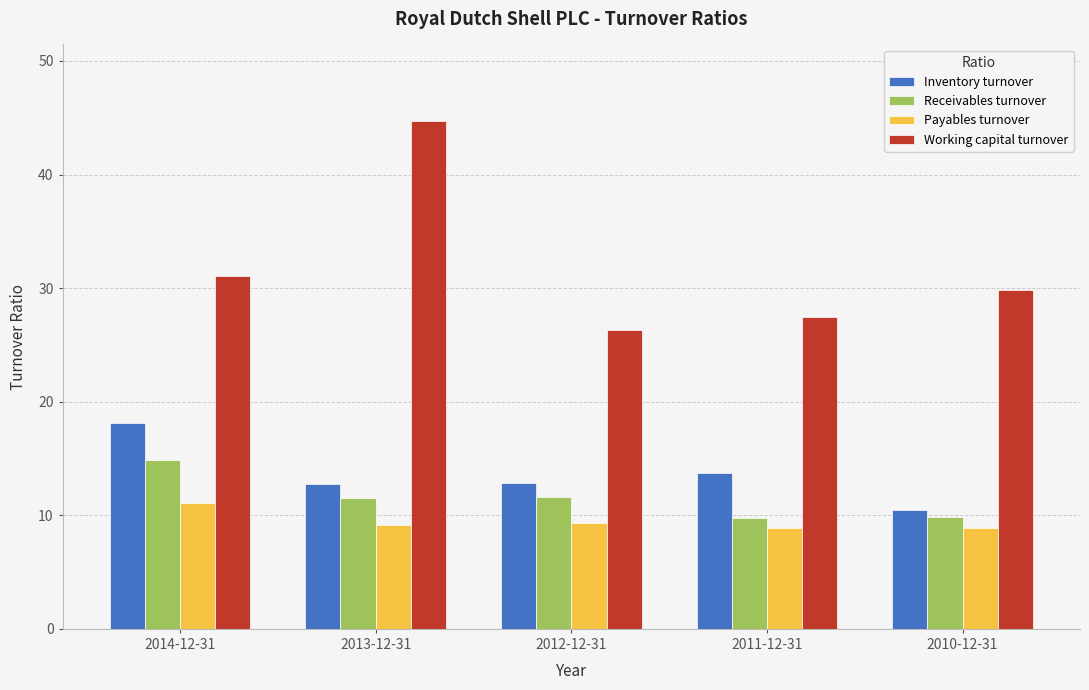

Count the number of categories in the chart.

5